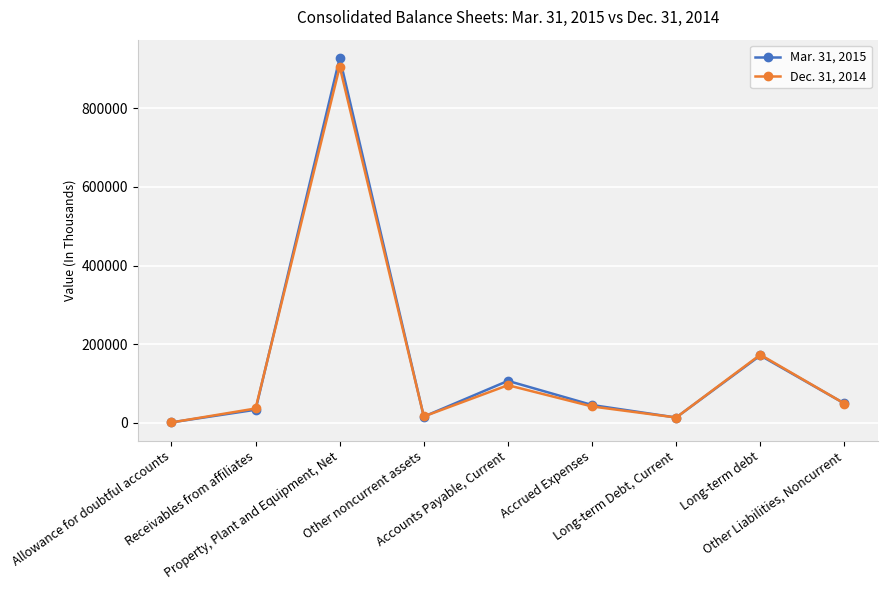

List the series in order of their overall mean, lowest first.

Dec. 31, 2014, Mar. 31, 2015